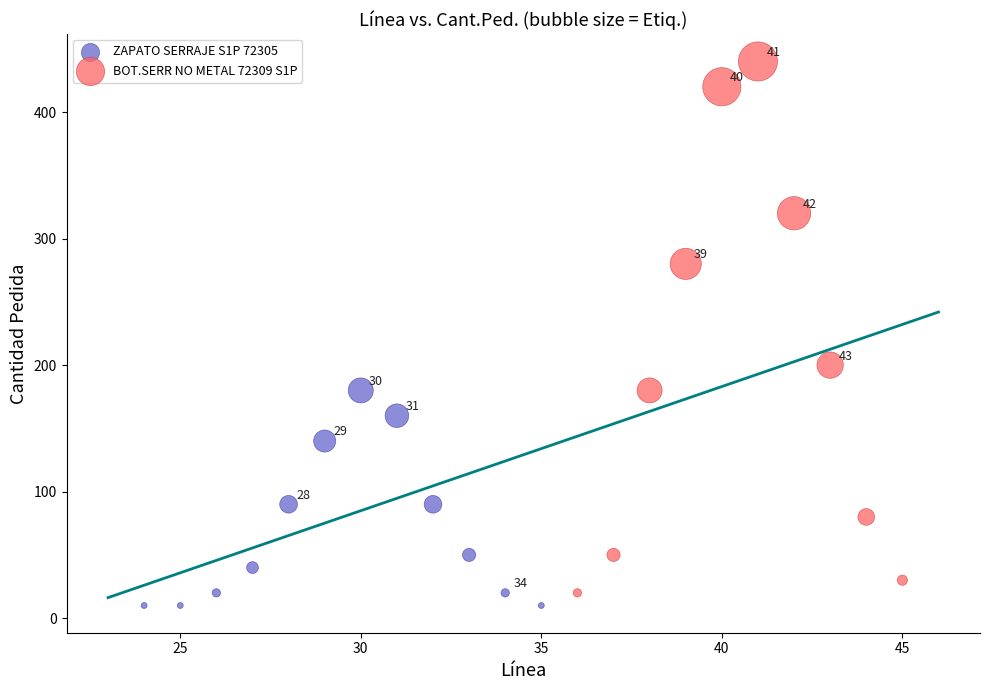

Which series has the largest Y range (max minus min)?

BOT.SERR NO METAL 72309 S1P